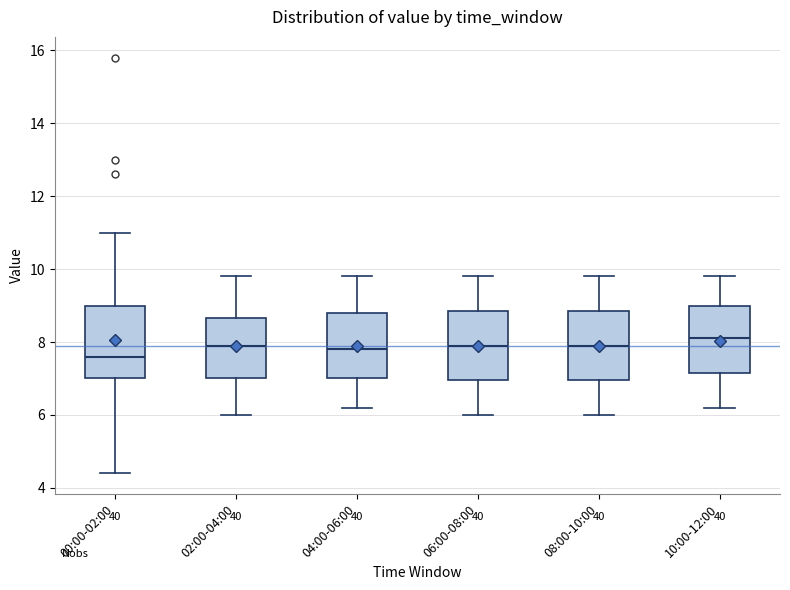

Reading left to right, transcribe this box plot: for each box, give where its median line is, the range the box spans, and where its two whiskers end, as read against the y-axis. The values are not printed on the chart, so give them approximately, as read against the axis.

00:00-02:00: median 7.6, box 7.0 to 9.0, whiskers 4.4 to 11.0
02:00-04:00: median 8.0, box 7.0 to 8.6, whiskers 6.0 to 9.8
04:00-06:00: median 7.8, box 7.0 to 8.8, whiskers 6.2 to 9.8
06:00-08:00: median 8.0, box 7.0 to 8.8, whiskers 6.0 to 9.8
08:00-10:00: median 8.0, box 7.0 to 8.8, whiskers 6.0 to 9.8
10:00-12:00: median 8.2, box 7.2 to 9.0, whiskers 6.2 to 9.8